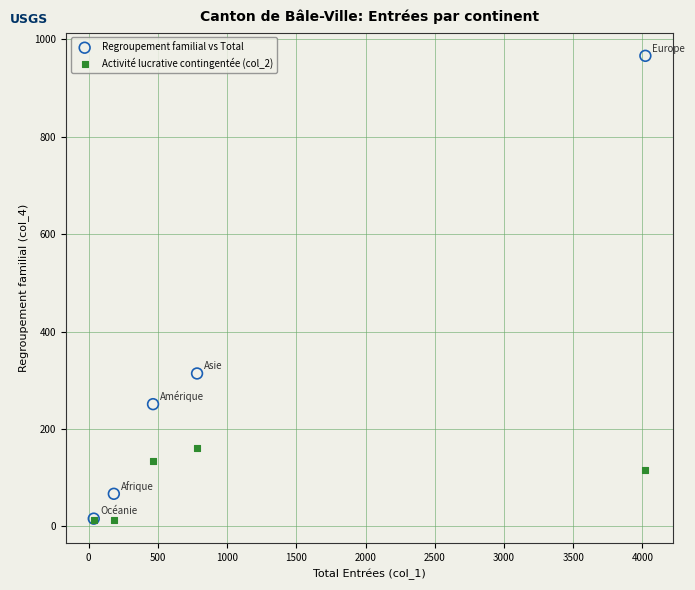

In the Regroupement familial vs Total series, what Y value is closest to 491?

314